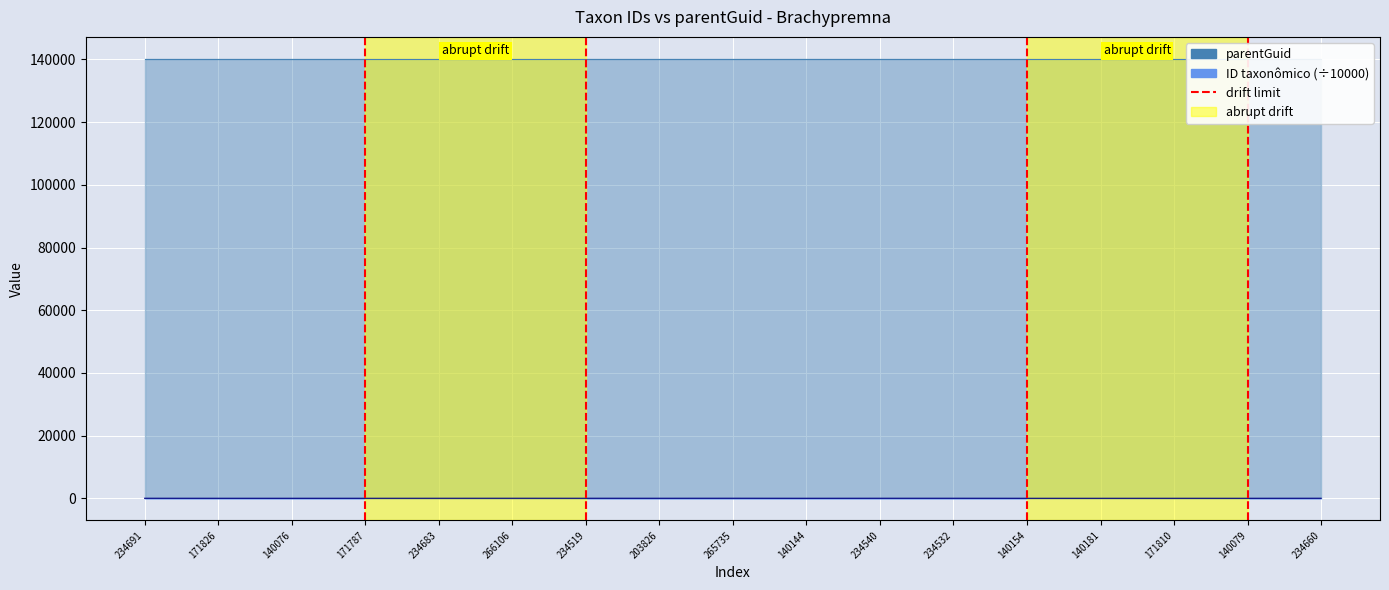

What is the difference between the maximum and minimum values?

12.6